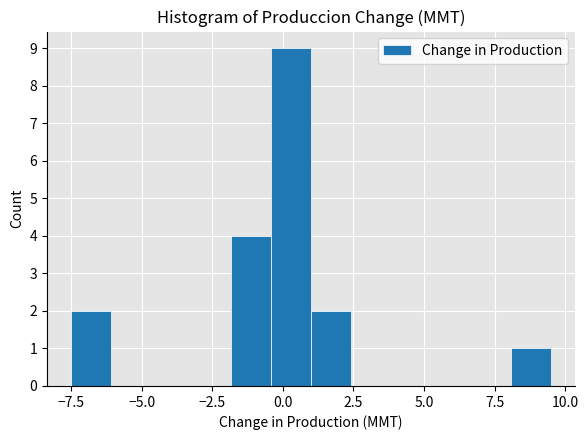

Read against the x-axis, roughly where is the centre of the tallest bar?

0.5